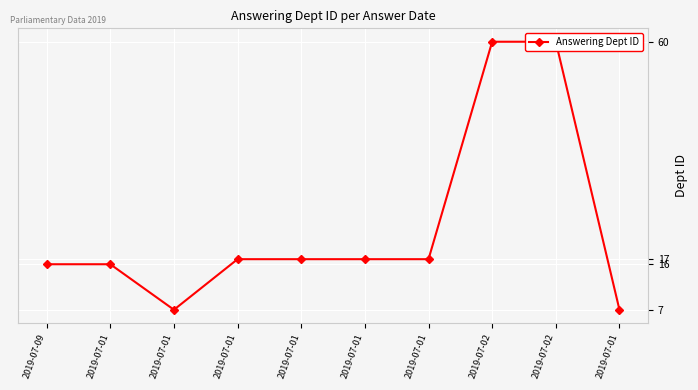

What is the ratio of the value at 2019-07-02 to the value at 2019-07-01?

8.6